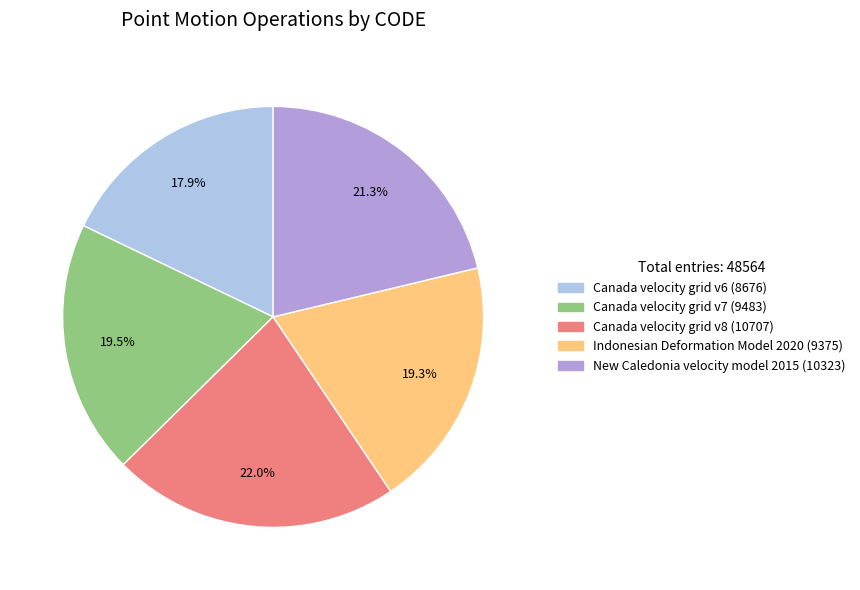

Is it true that Indonesian Deformation Model 2020 is 30% of the pie?

False